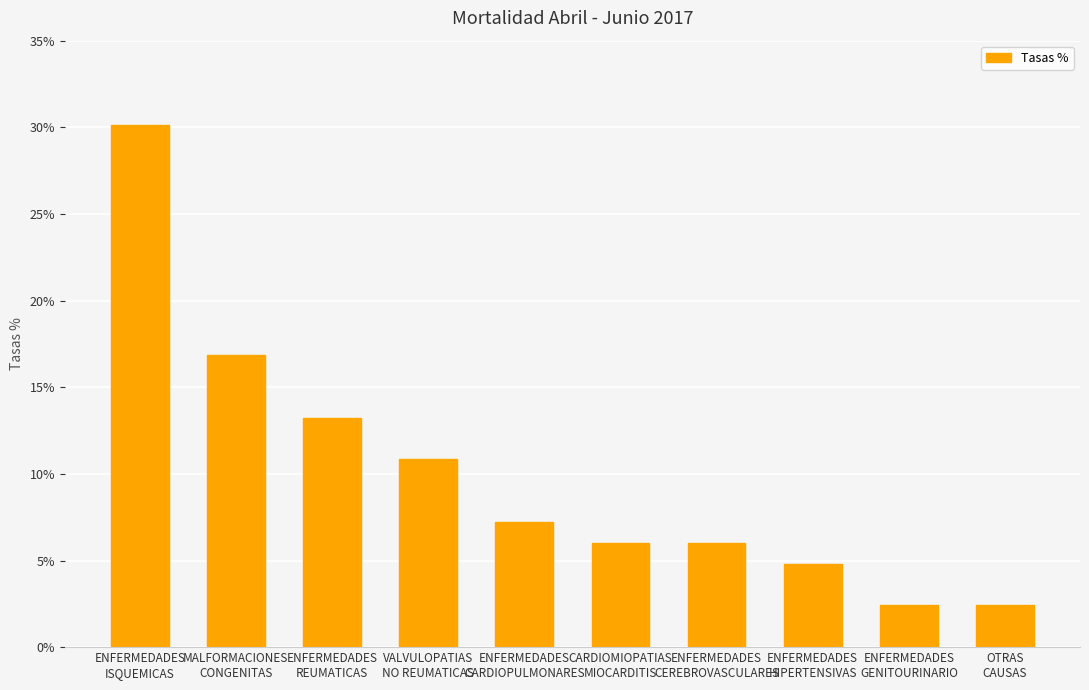

What is the smallest value displayed?

2.4